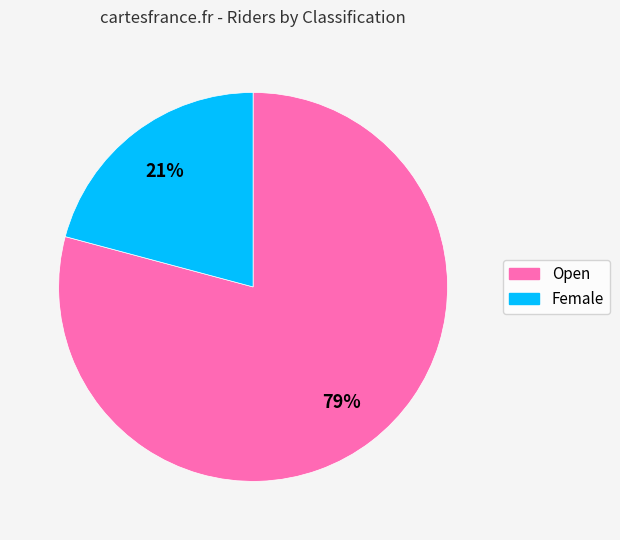

What is the smallest slice in the pie chart?

Female